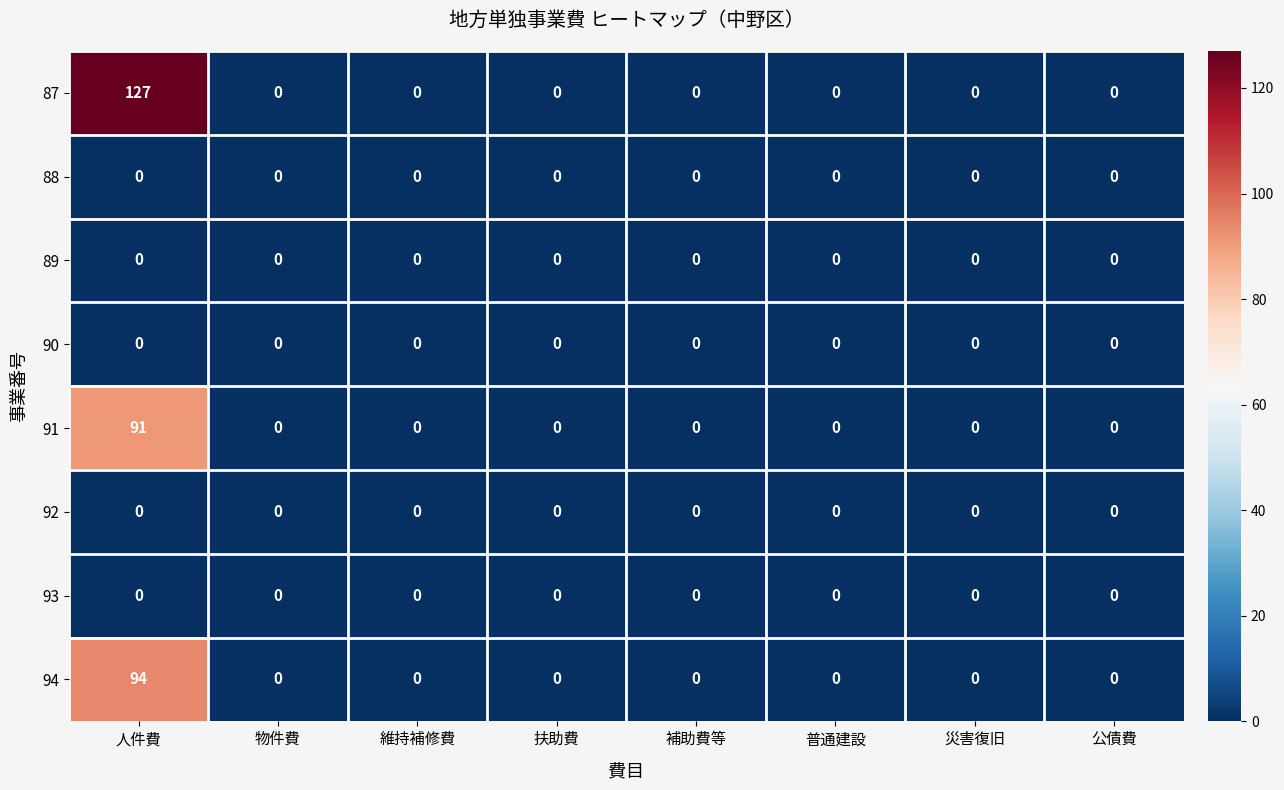

What is the difference between the highest and lowest values at 人件費?

127